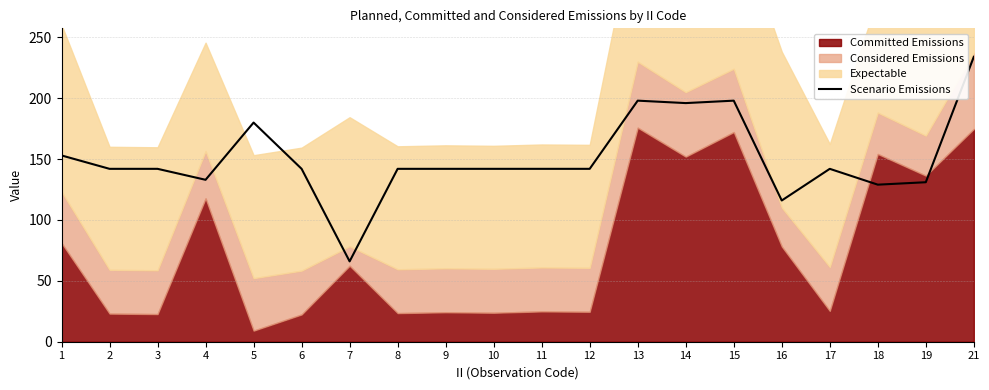

The value of Scenario Emissions at 18 is 129. True or false?

True